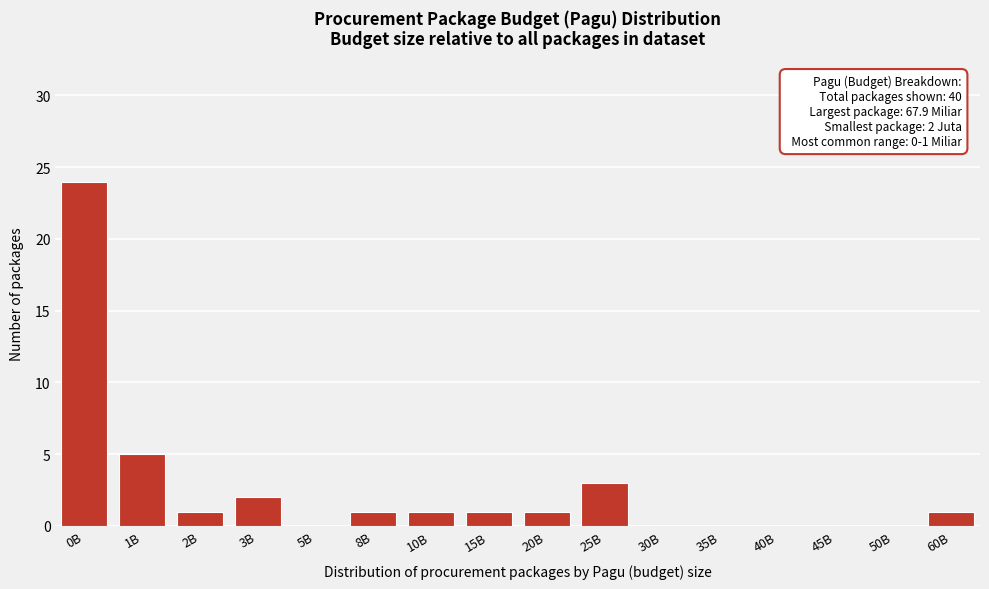

Reading left to right, extract all data points from this chart.

0B=24	1B=5	2B=1	3B=2	5B=0	8B=1	10B=1	15B=1	20B=1	25B=3	30B=0	35B=0	40B=0	45B=0	50B=0	60B=1